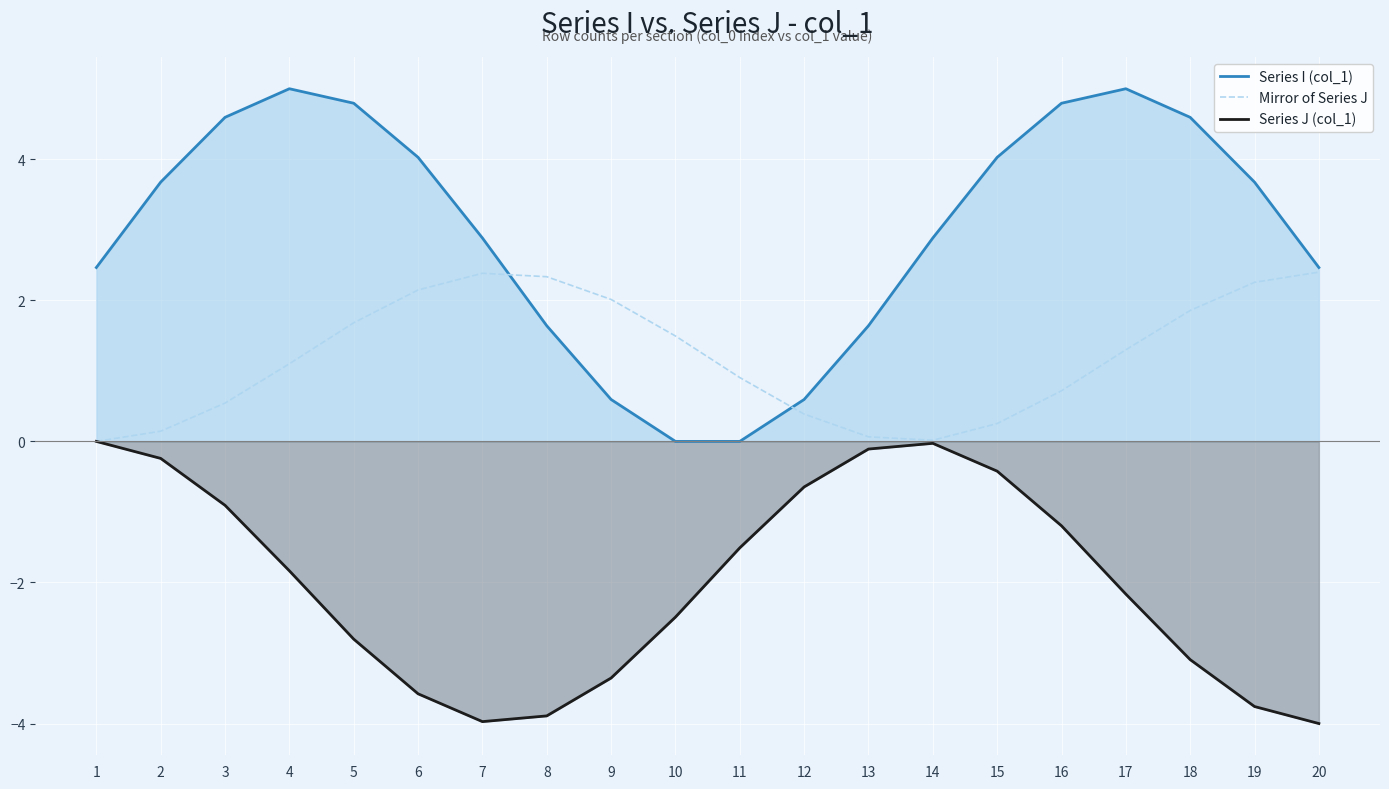

Where does the Mirror of Series J series first go above 1?

4